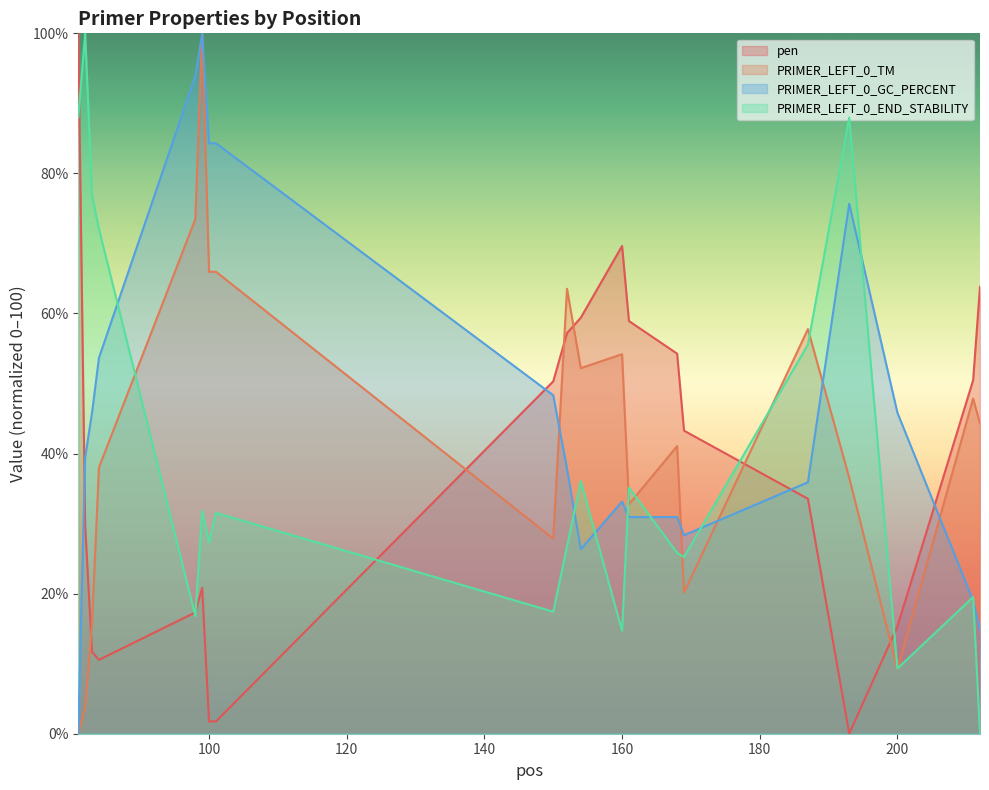

Where is the first local minimum for PRIMER_LEFT_0_TM?

100